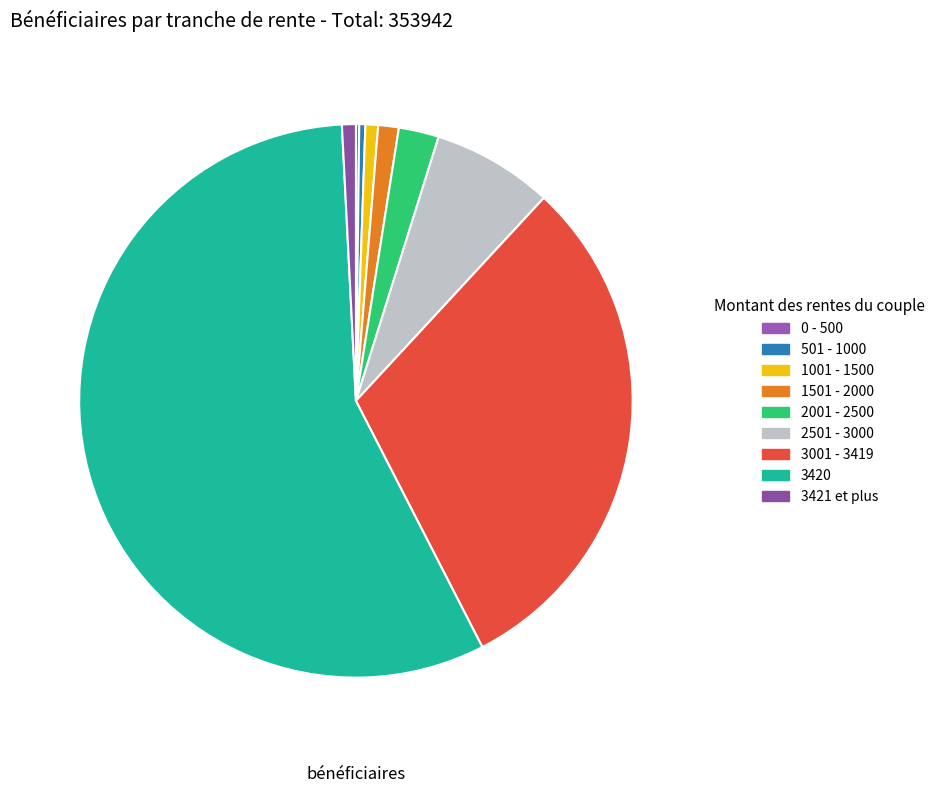

Which has a higher value, 1001 - 1500 or 3420?

3420